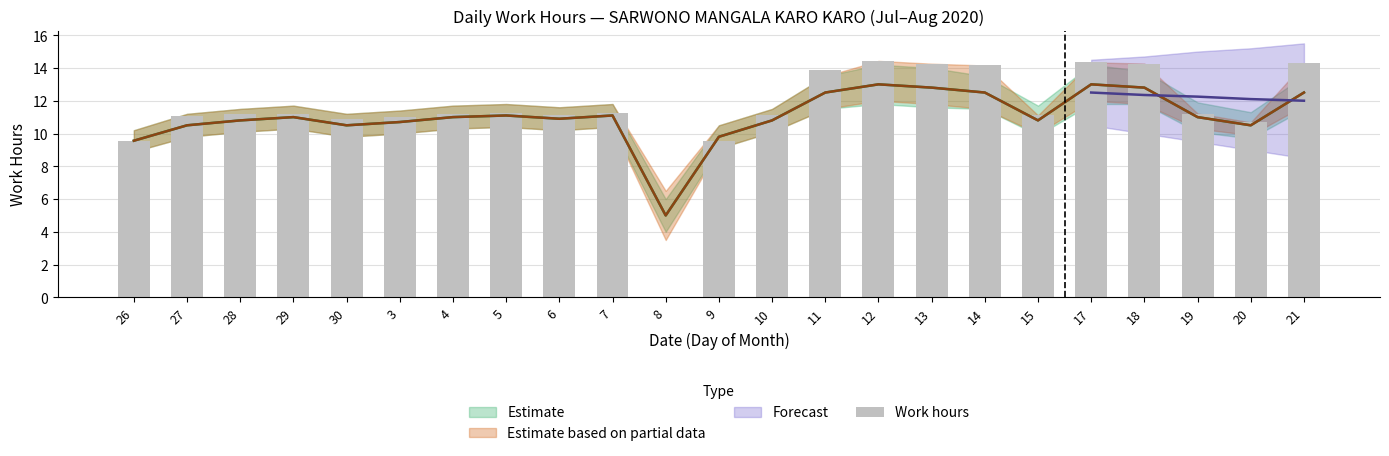

What is the difference between the second highest and second lowest values?

4.8